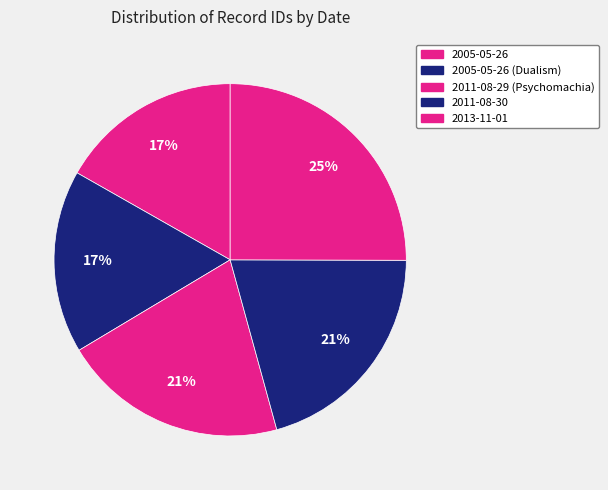

To the nearest percent, what is the combined percentage of 2013-11-01 and 2011-08-29 (Psychomachia)?

46%